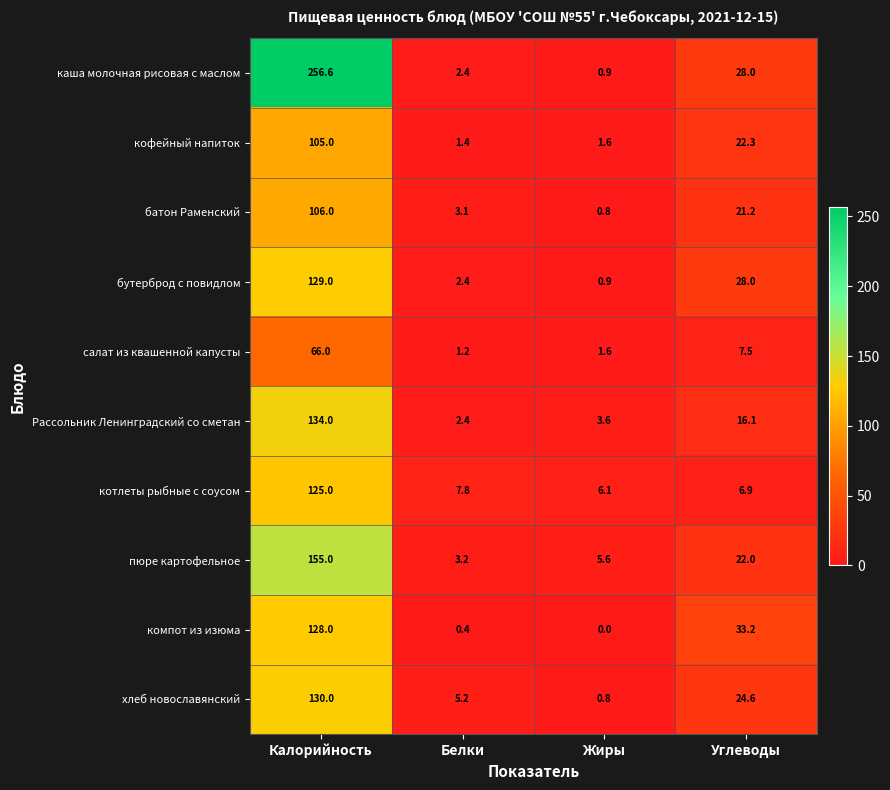

What value does the батон Раменский series have at Углеводы?

21.2